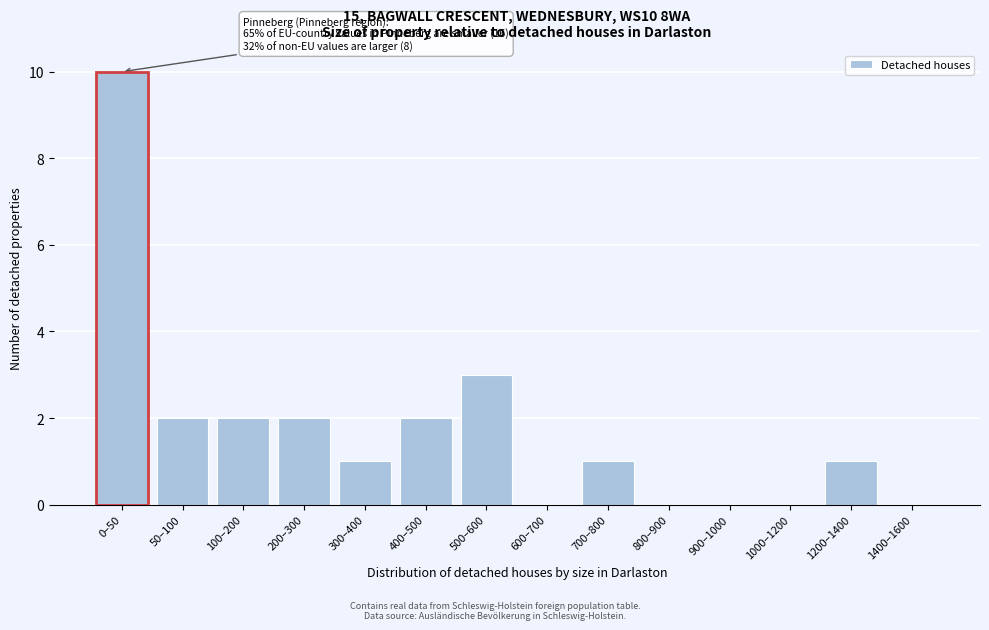

Reading left to right, what are all the values shown in this chart?

0–50=10	50–100=2	100–200=2	200–300=2	300–400=1	400–500=2	500–600=3	600–700=0	700–800=1	800–900=0	900–1000=0	1000–1200=0	1200–1400=1	1400–1600=0